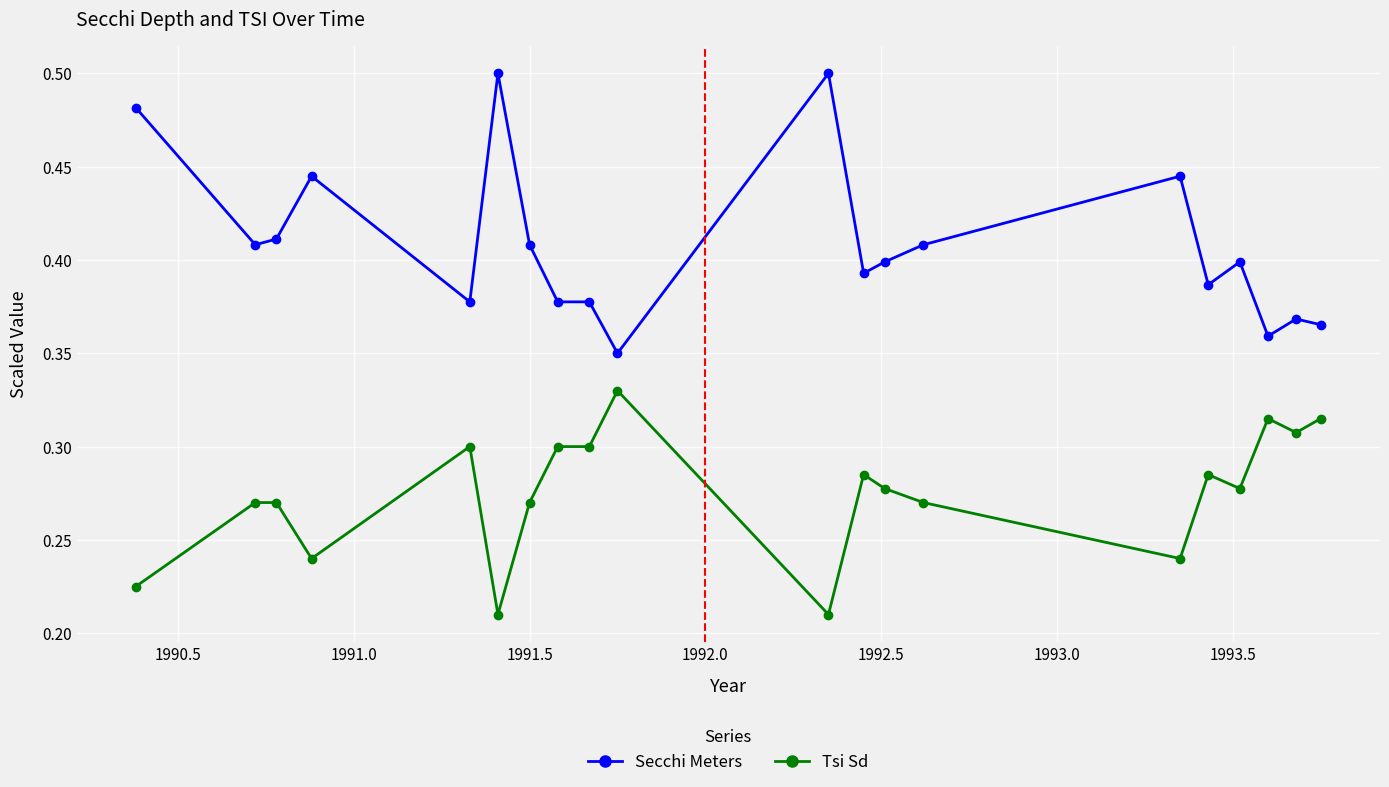

True or false: Secchi Meters has more than 1 interior local peaks.

True